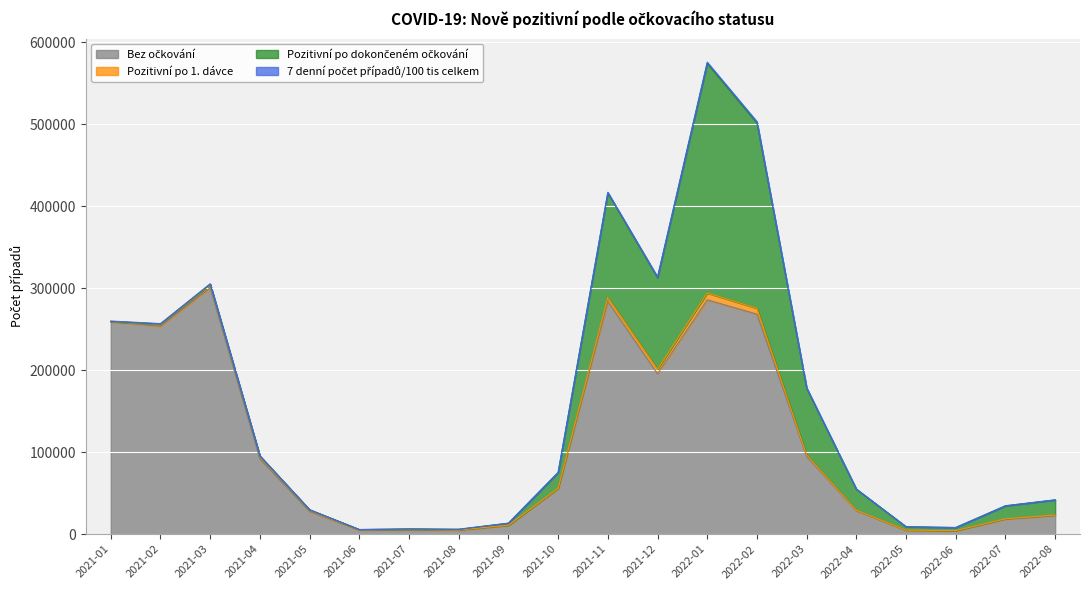

Does the chart display data point markers on the line(s)?

No